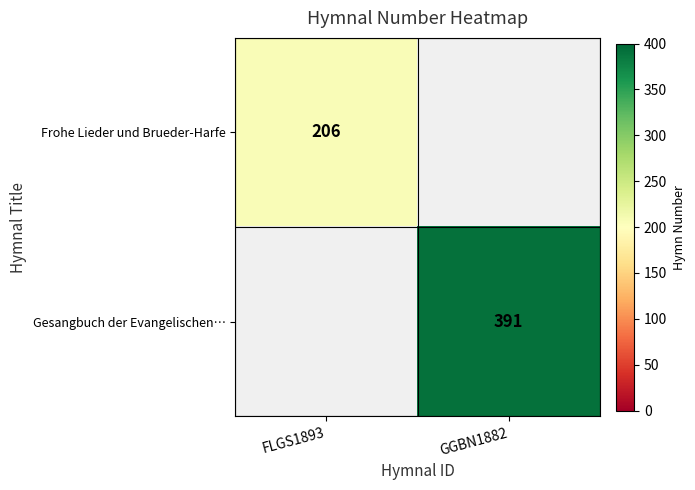

Which category has the lowest value across all series?

FLGS1893